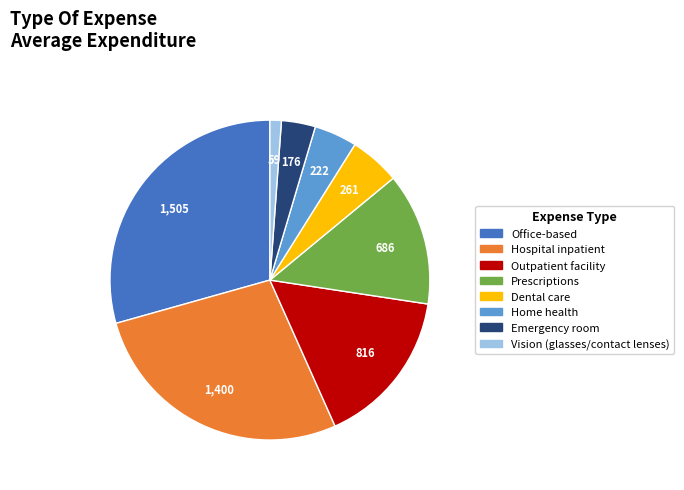

Is there a majority slice in this chart?

No